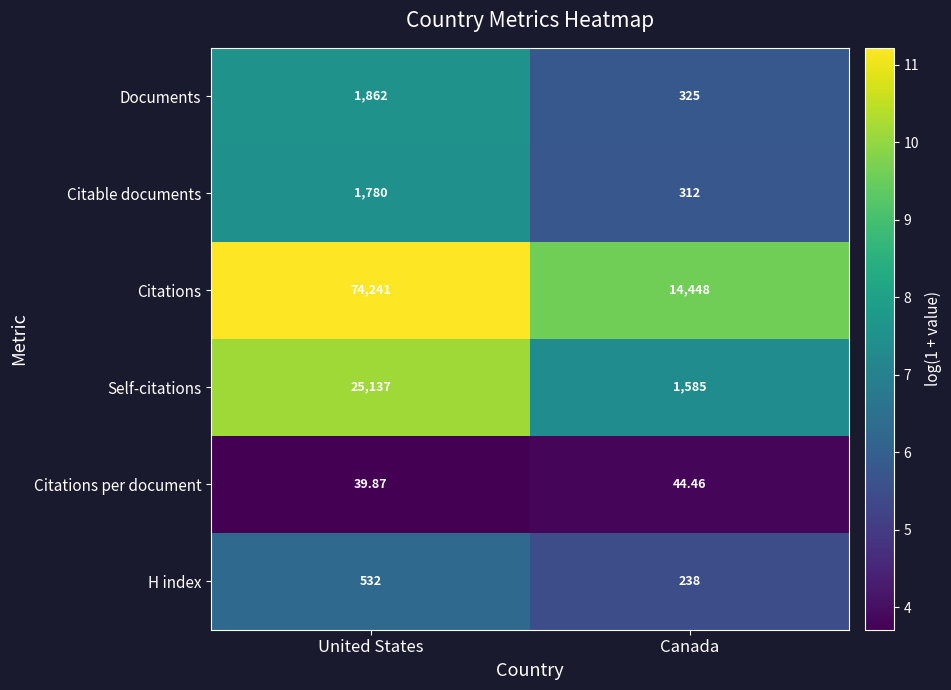

What is the total value across all series at United States?

103591.9